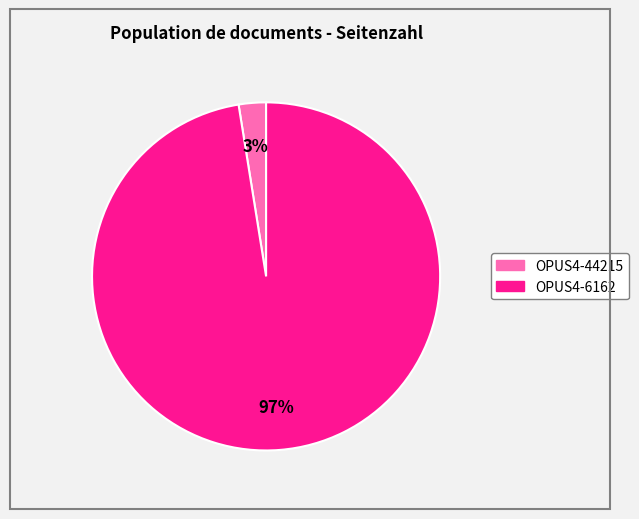

Which category has the biggest portion of the pie?

OPUS4-6162